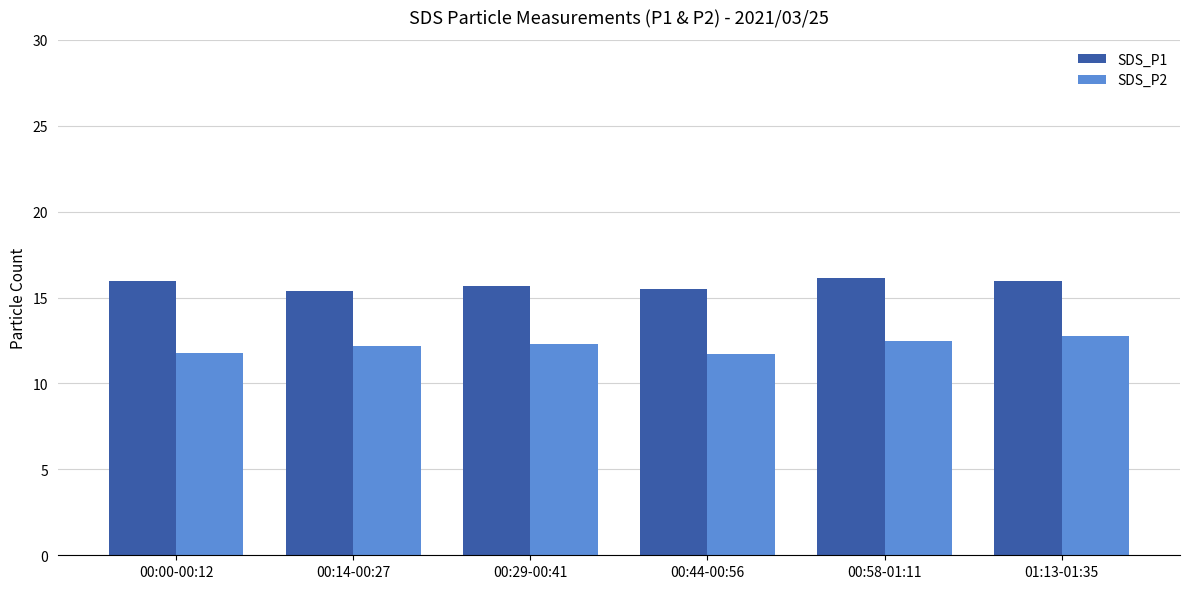

What is the spread (max minus min) of values at 00:44-00:56?

3.8